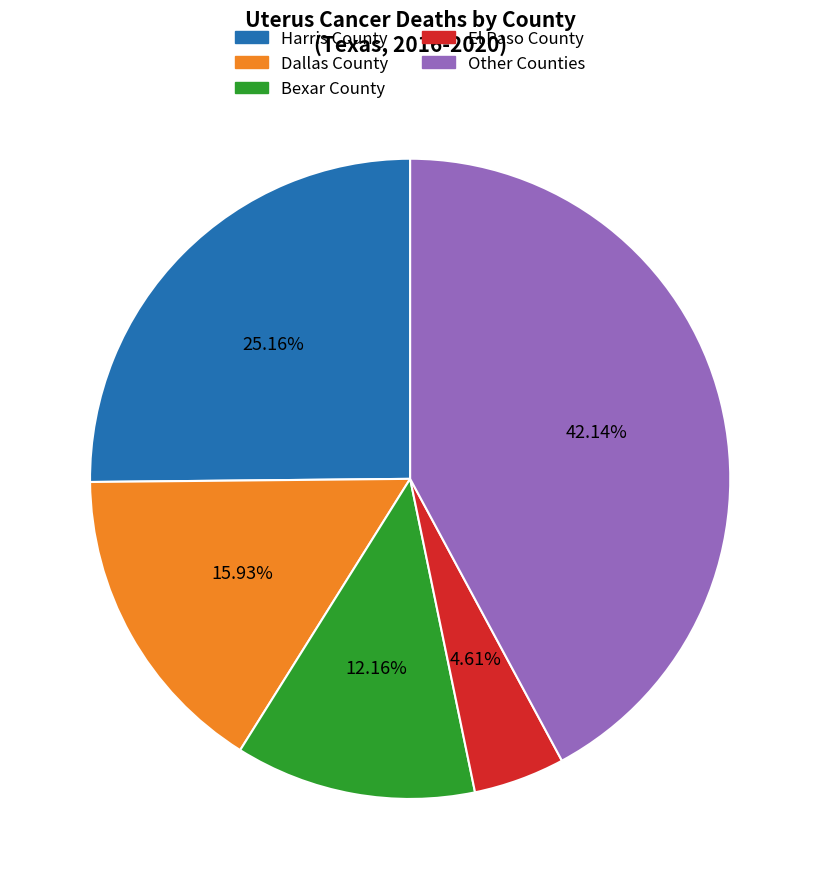

Is there a majority slice in this chart?

No